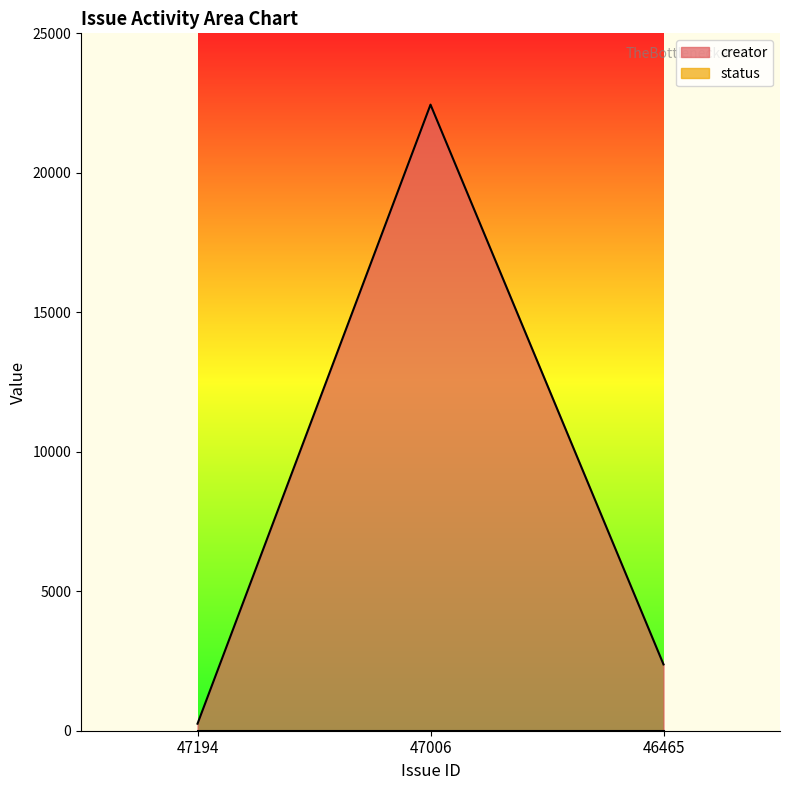

How many values exceed 2377?

1